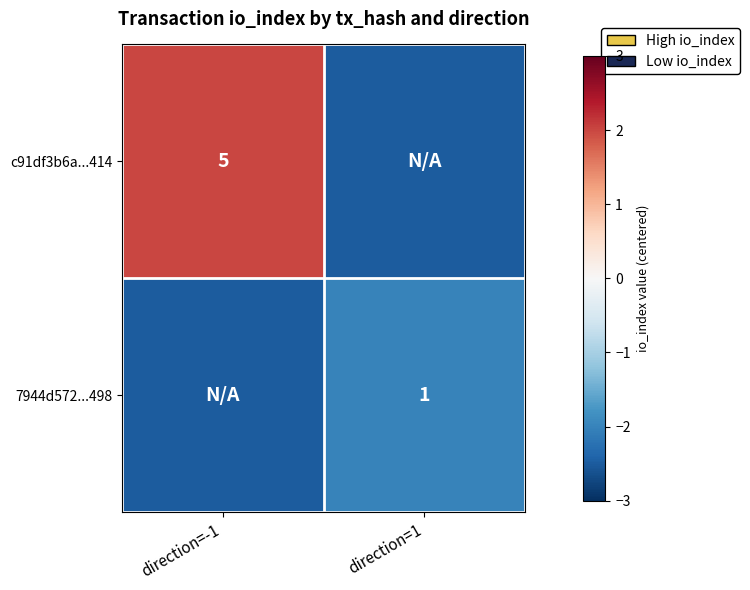

Is it true that 7944d572...498 equals 0.5 at direction=1?

False